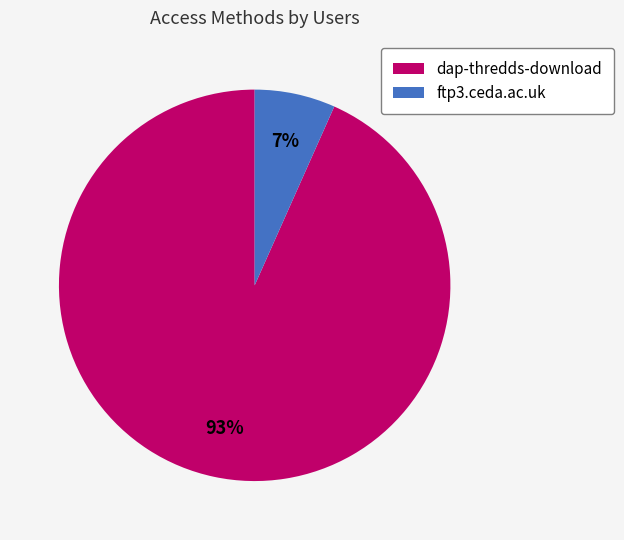

Approximately how many times larger is the value at ftp3.ceda.ac.uk compared to dap-thredds-download?

0.1